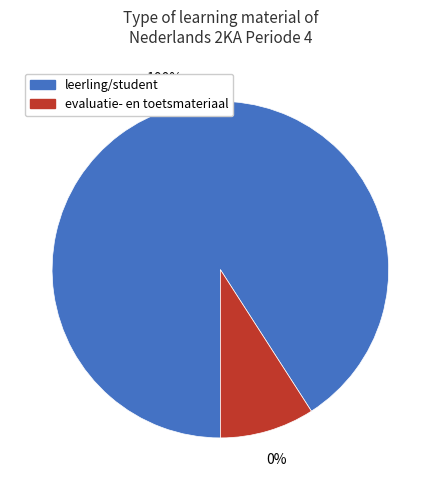

Is it true that H6 Schrijven voor publiek is 18% of the pie?

False